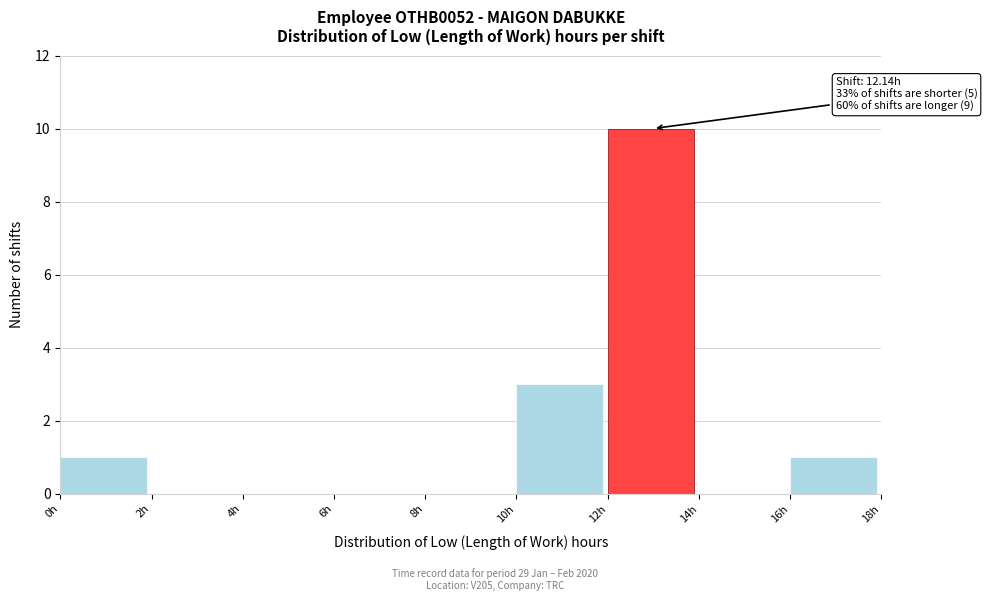

Over which range of the x-axis is the bar tallest?

12 to 14